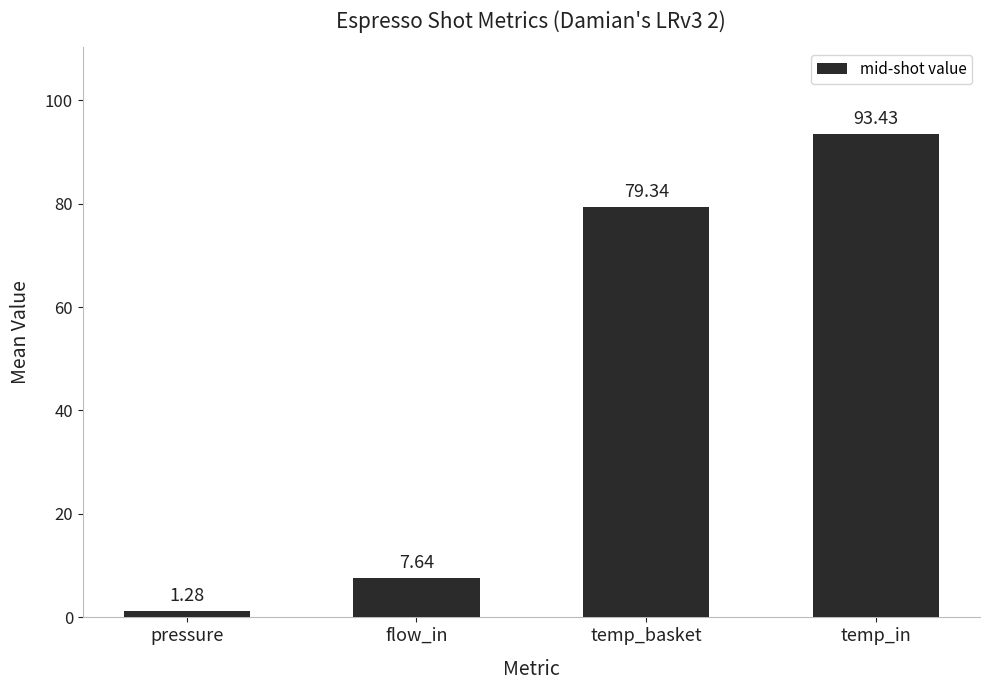

What is the change in value from flow_in to temp_in?

+85.8